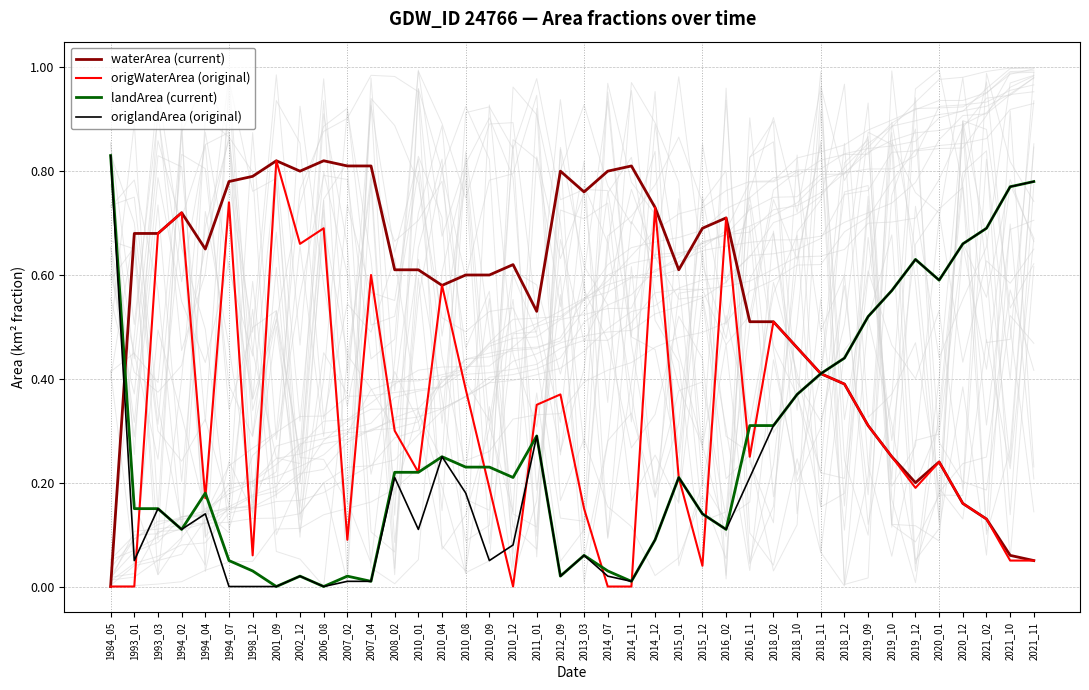

What is the value of the waterArea (current) point at the 28th from the left?

0.5